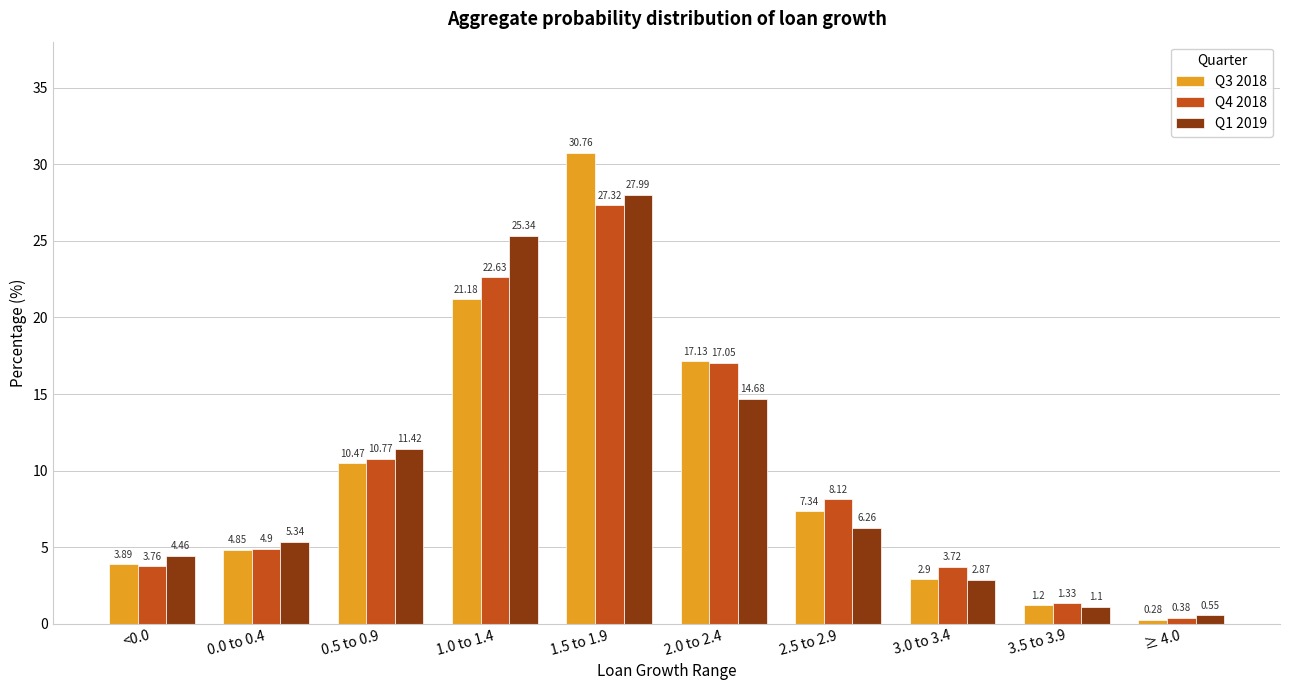

List the series in order of their peak value, highest first.

Q3 2018, Q1 2019, Q4 2018